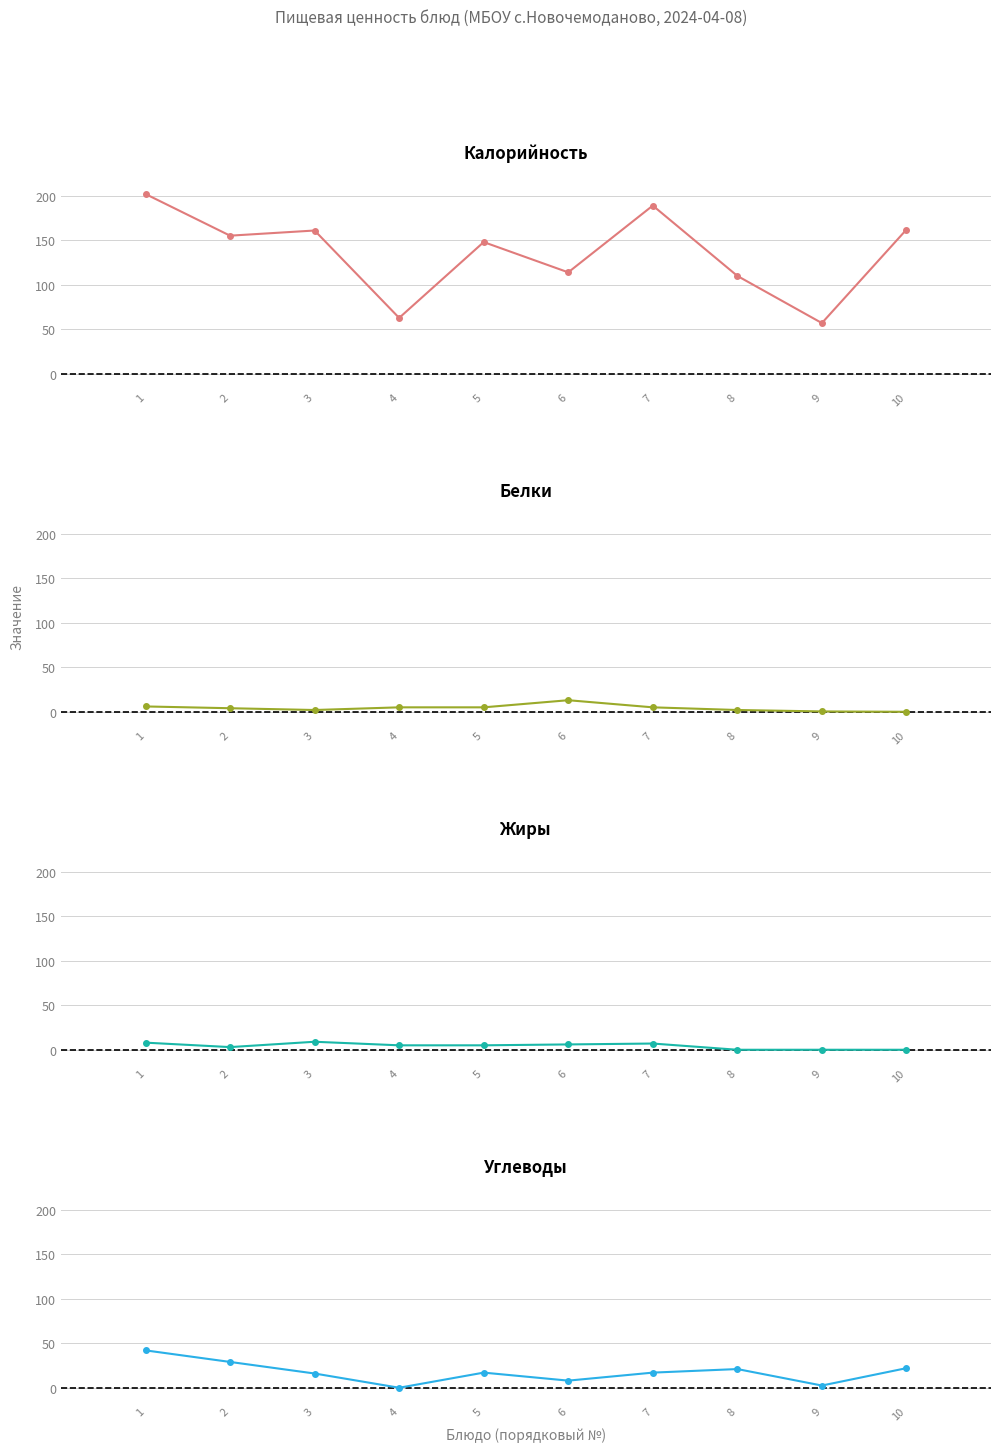

At which category does Углеводы reach its first local valley?

4